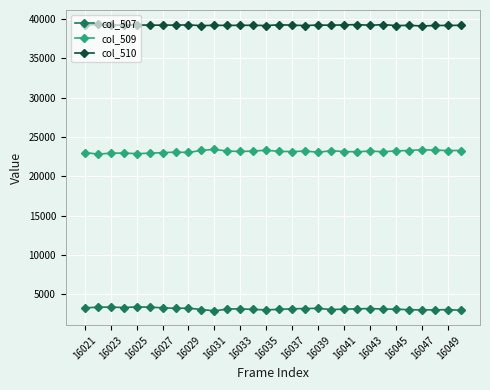

True or false: col_509 has more than 2 points higher than both neighbors.

True